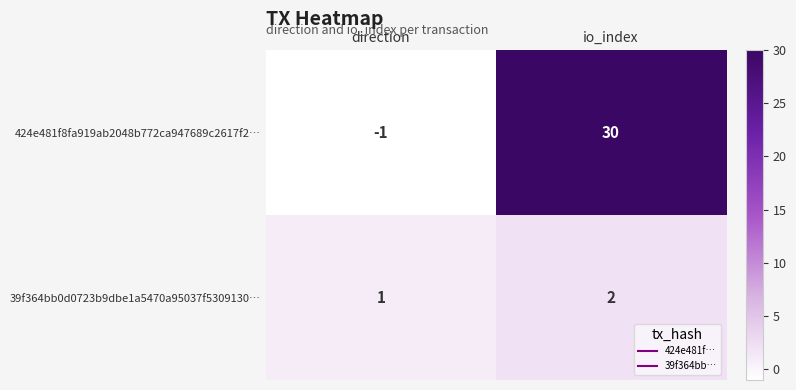

Reading left to right, what are all the values shown in this chart?

424e481f8fa919ab2048b772ca947689c2617f2…: direction=-1	io_index=30
39f364bb0d0723b9dbe1a5470a95037f5309130…: direction=1	io_index=2